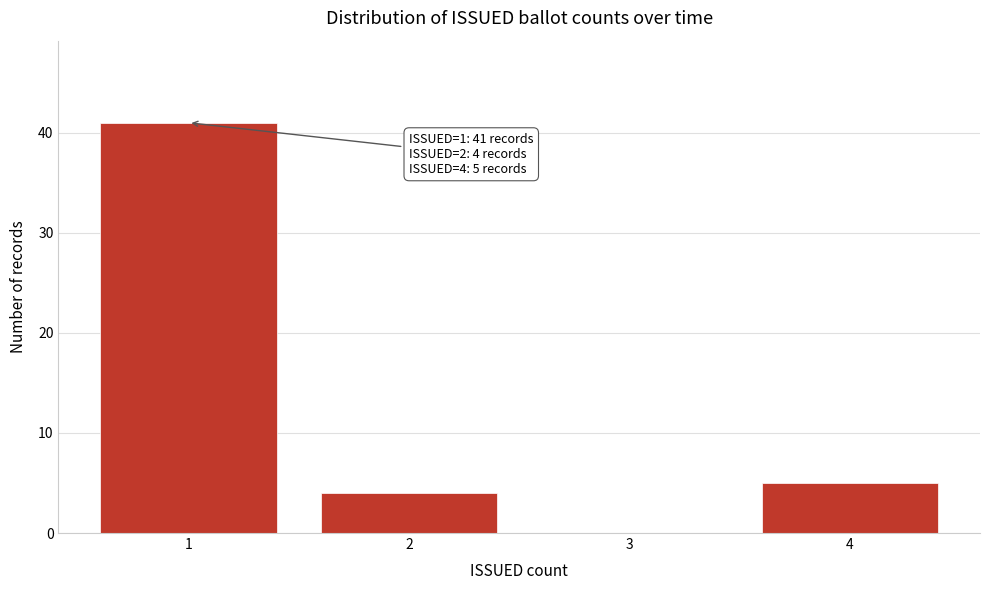

Reading left to right, transcribe all the data shown in this chart.

1=41	2=4	3=0	4=5